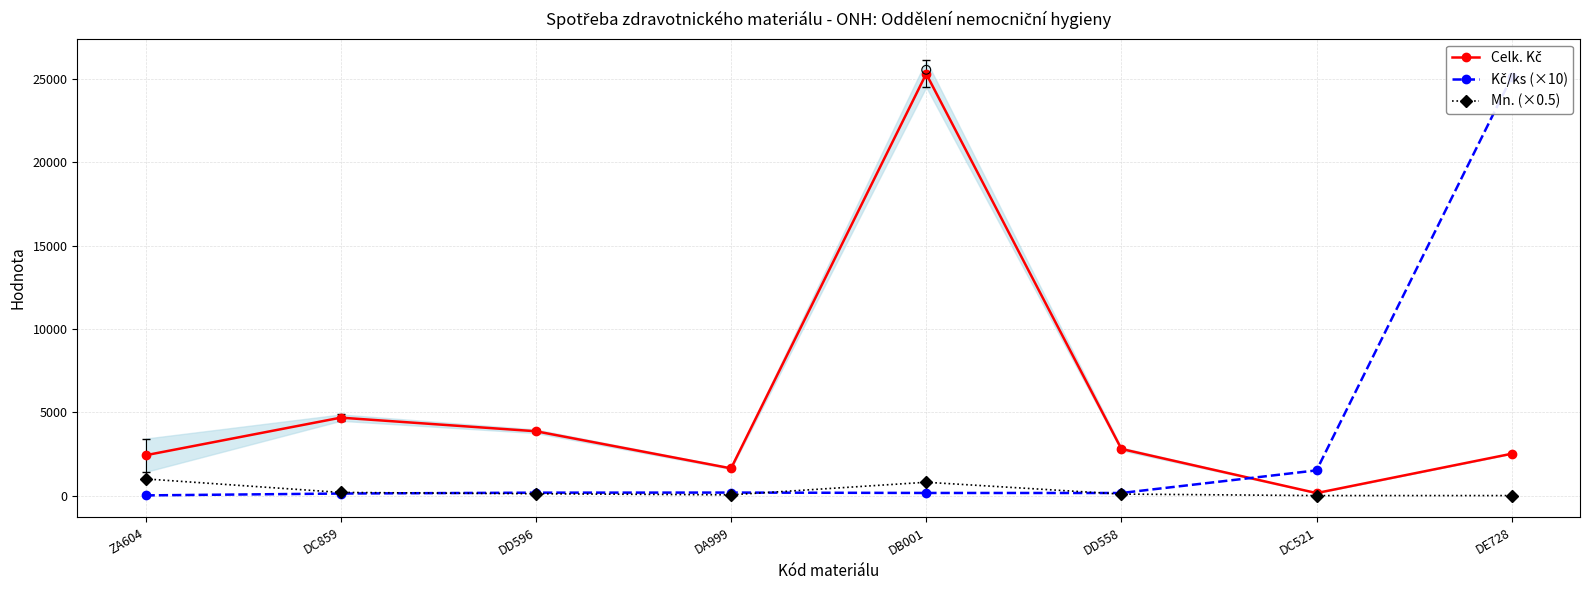

Which series has the largest Y range (max minus min)?

Celk. Kč